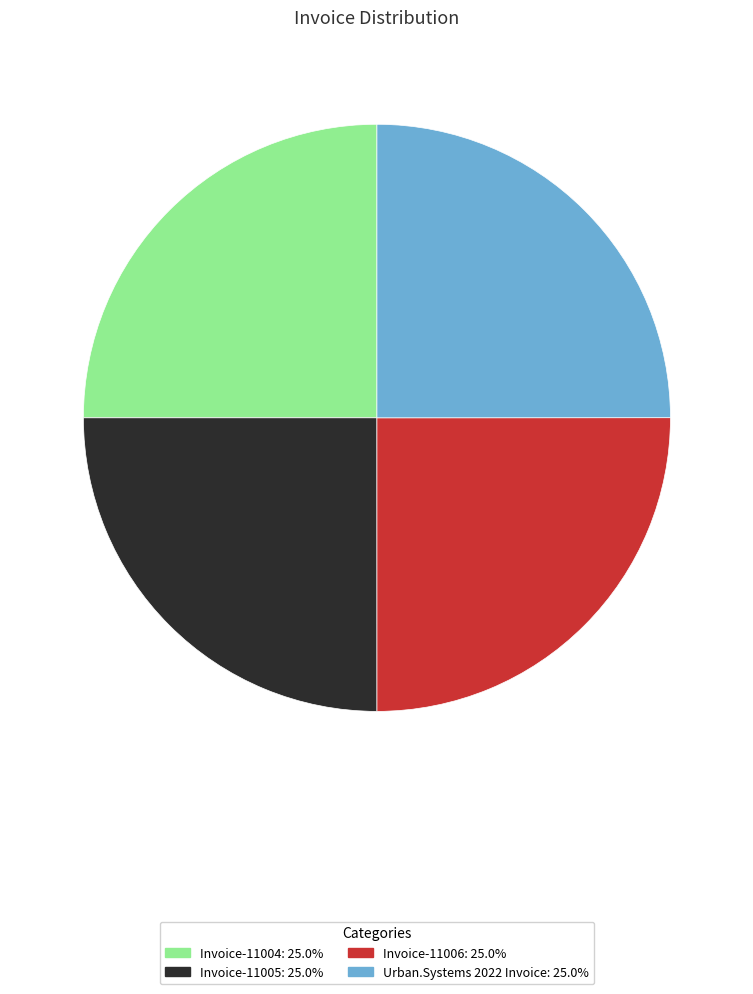

Does Invoice-11005 account for over 50% of the chart?

No